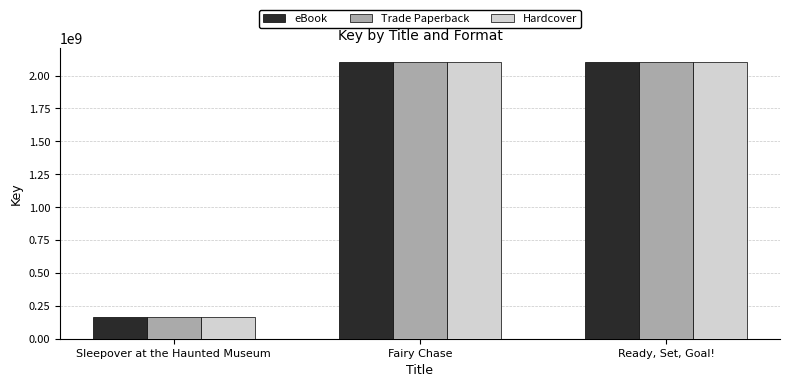

What is the total value across all series at Fairy Chase?

6320152218